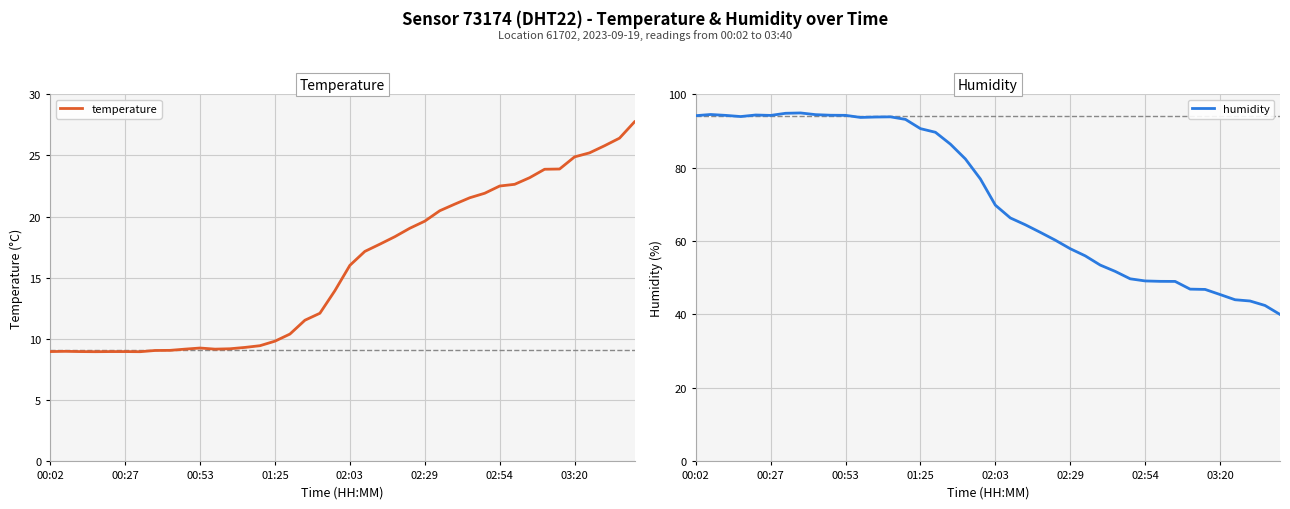

What is the lowest value of the temperature series?

9.0